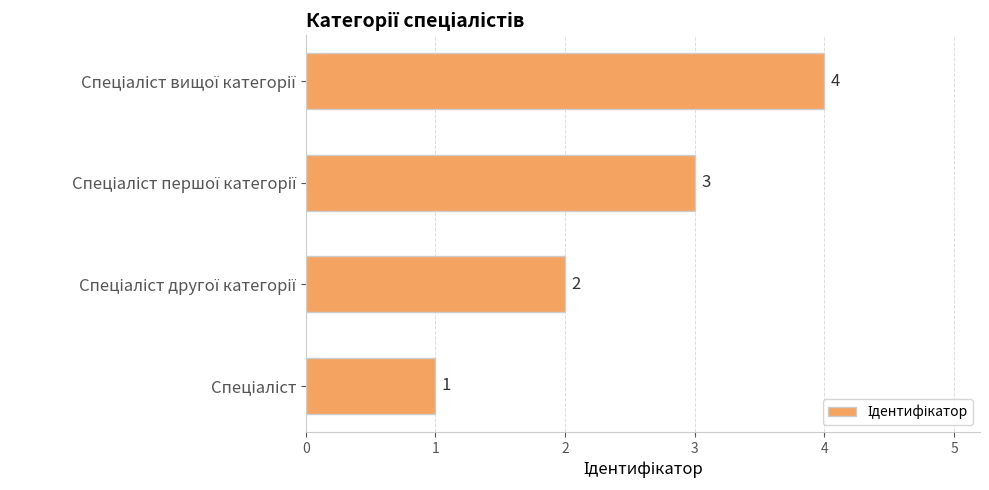

What is the difference between the maximum and minimum values?

3